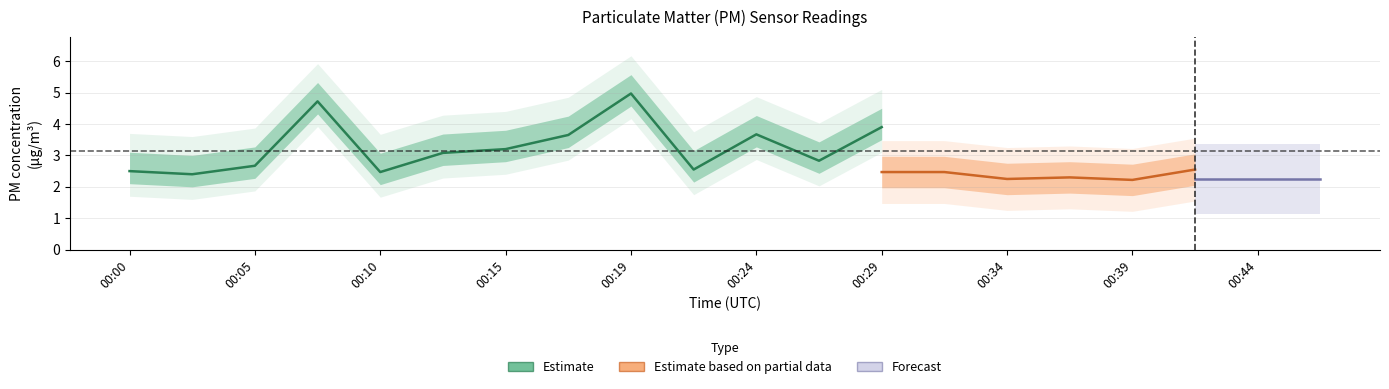

In P1, how many points are lower than both neighbors (excluding endpoints)?

6